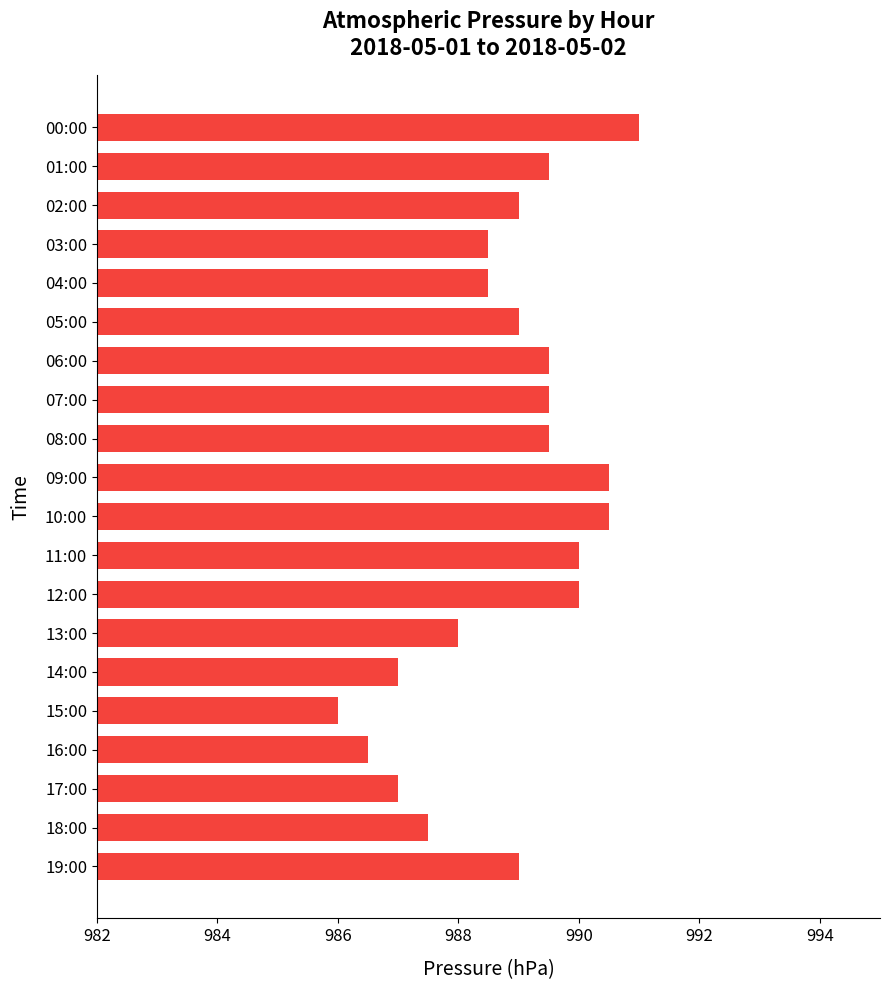

At which label is the value closest to 988?

13:00